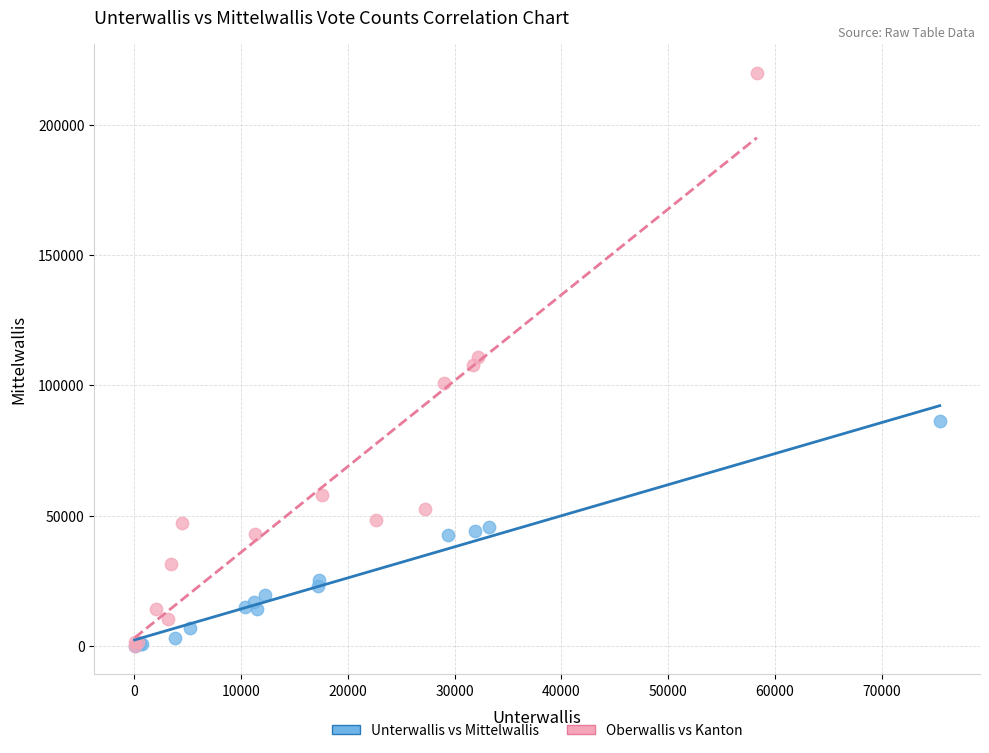

Which series contains the highest Y value?

Oberwallis vs Kanton